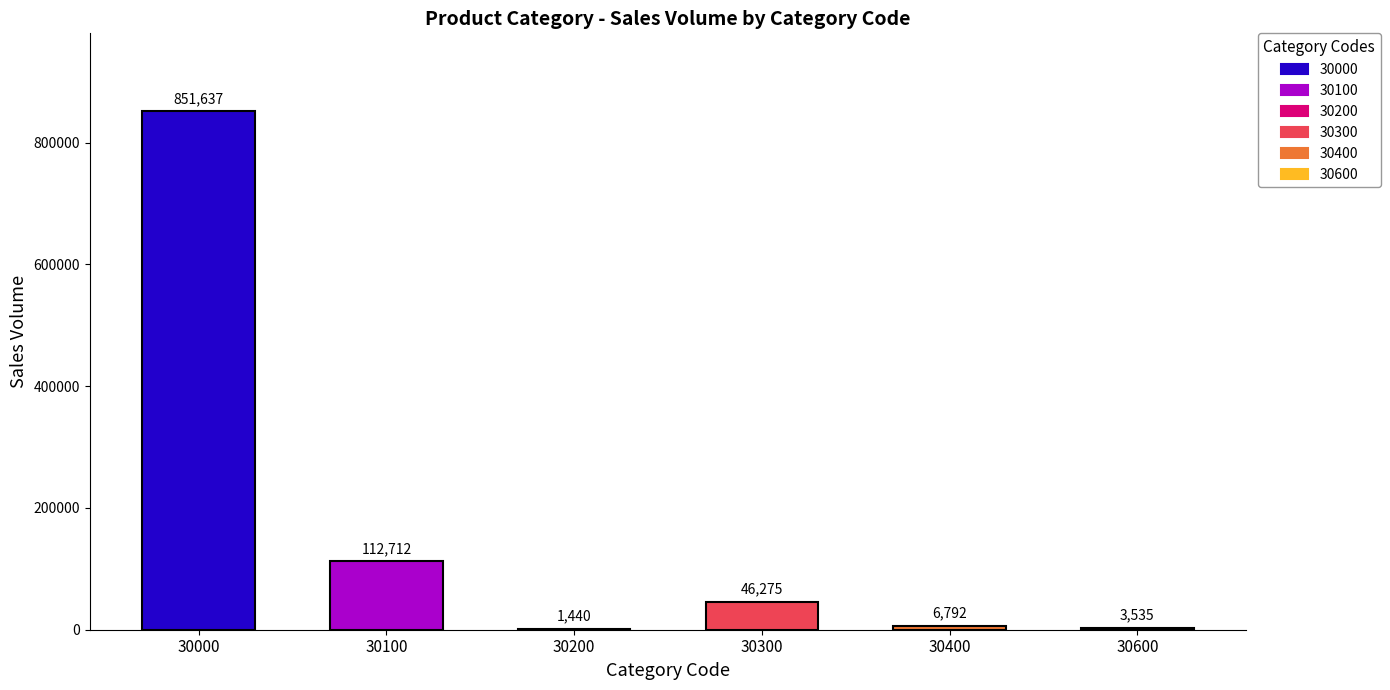

The value at 30400 is 6792. True or false?

True